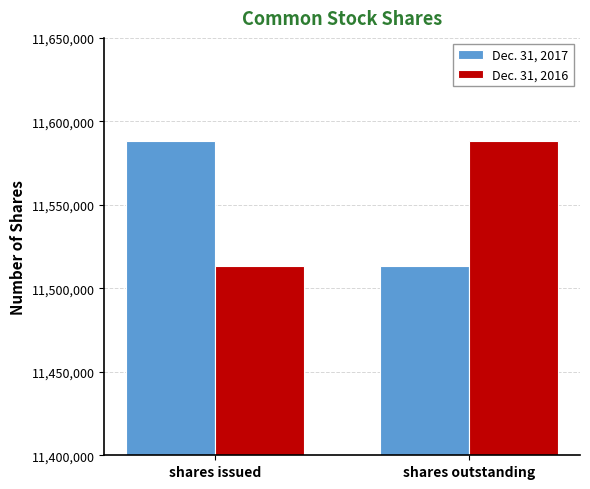

What position from the right is shares issued?

2